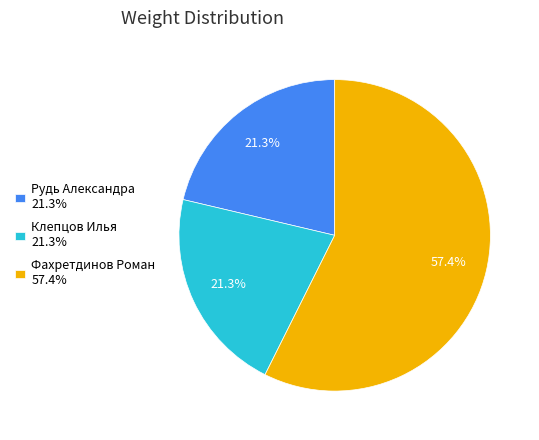

Combined, what portion of the pie is Клепцов Илья and Рудь Александра?

42.6%